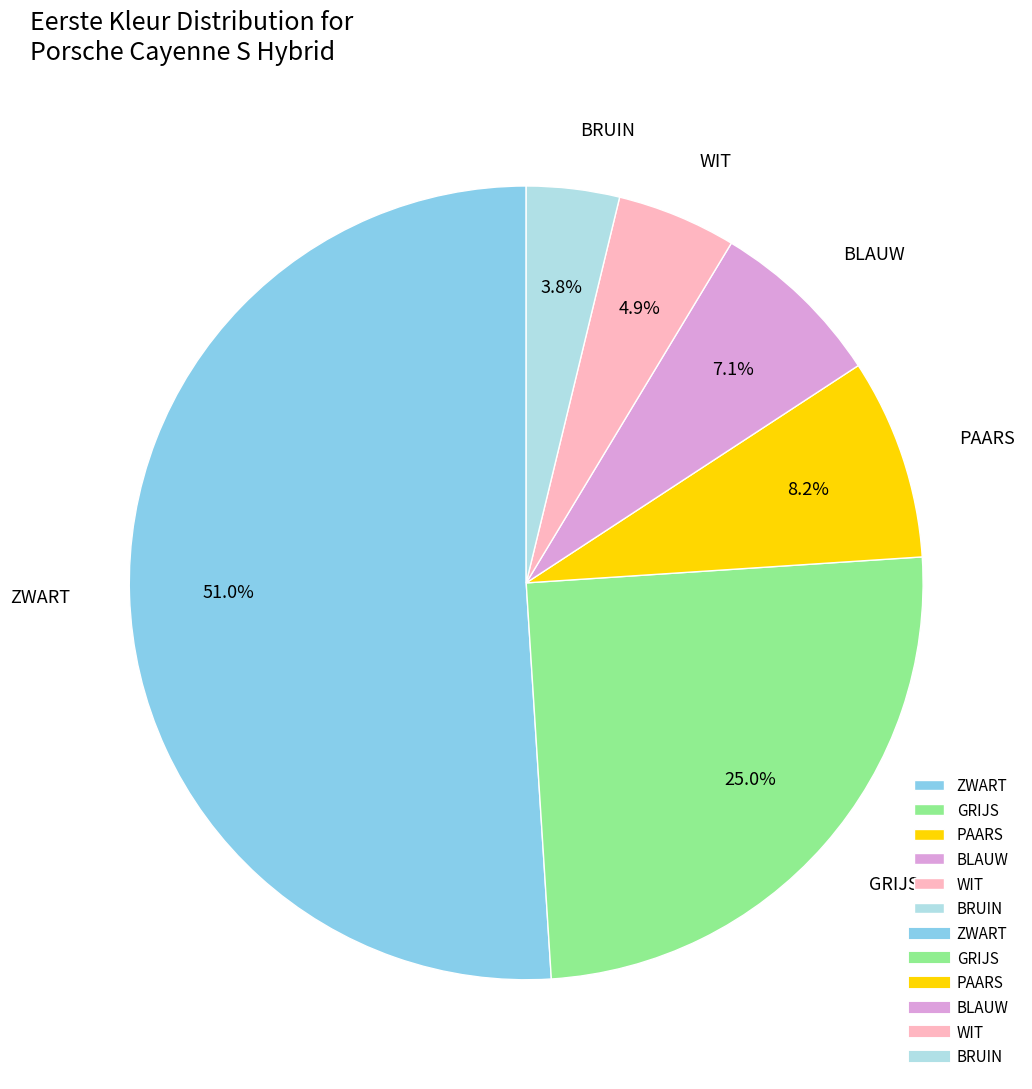

Is it true that BLAUW is 1% of the pie?

False